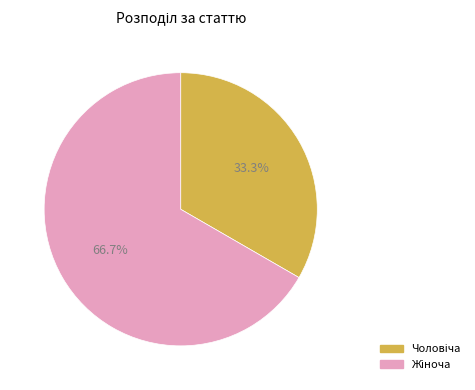

Does any single category account for the majority?

Yes